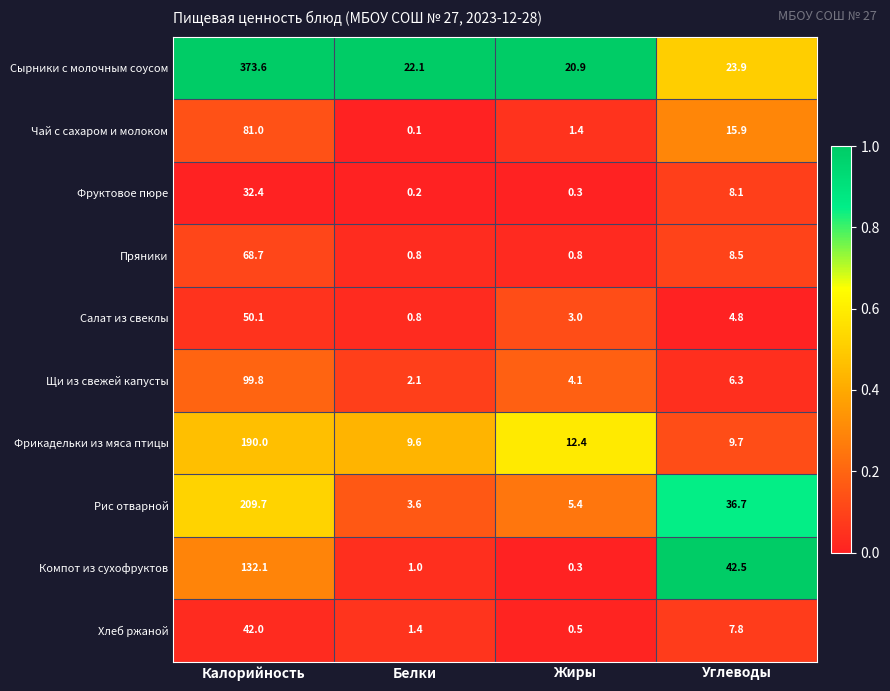

What is the difference between the maximum and minimum values in the Сырники с молочным соусом series?

352.7